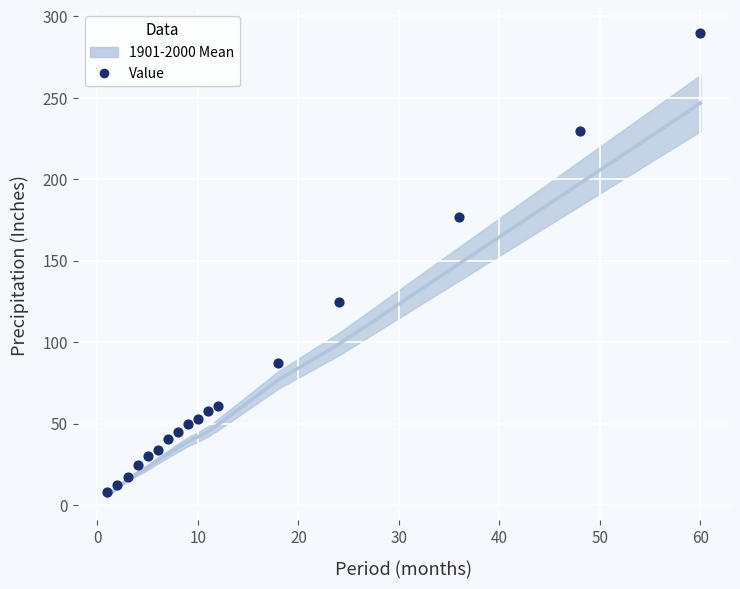

Which series has the largest Y range (max minus min)?

Value